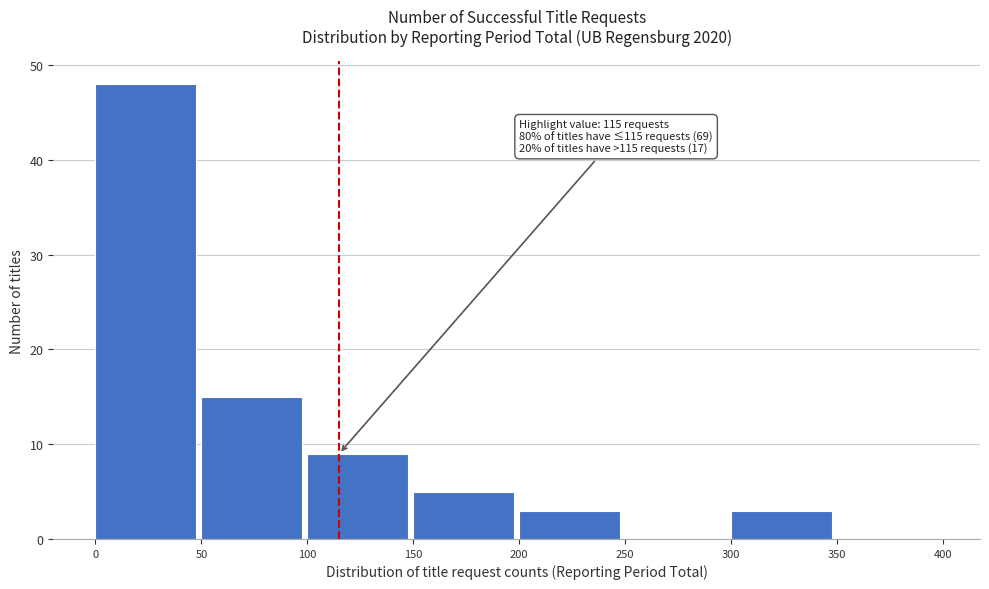

Over which range of the x-axis is the bar tallest?

0 to 50